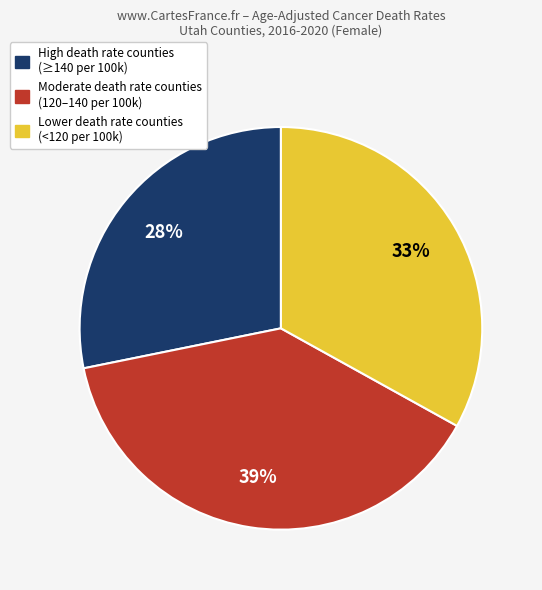

To the nearest percent, what is the average slice percentage?

33%